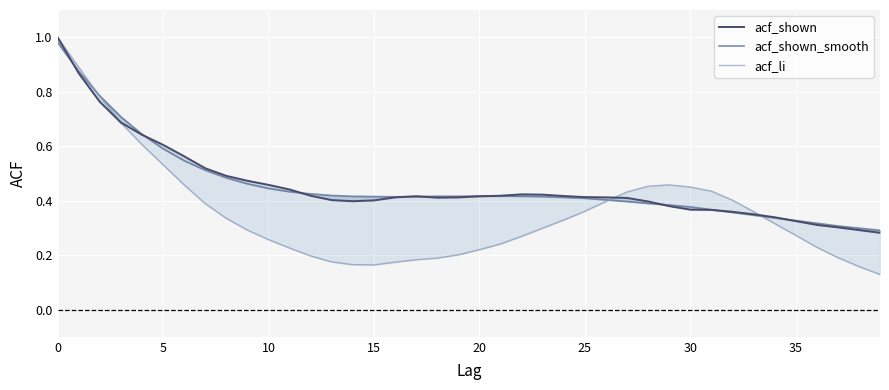

Where do acf_shown_smooth and acf_shown first cross each other?

0 and 5